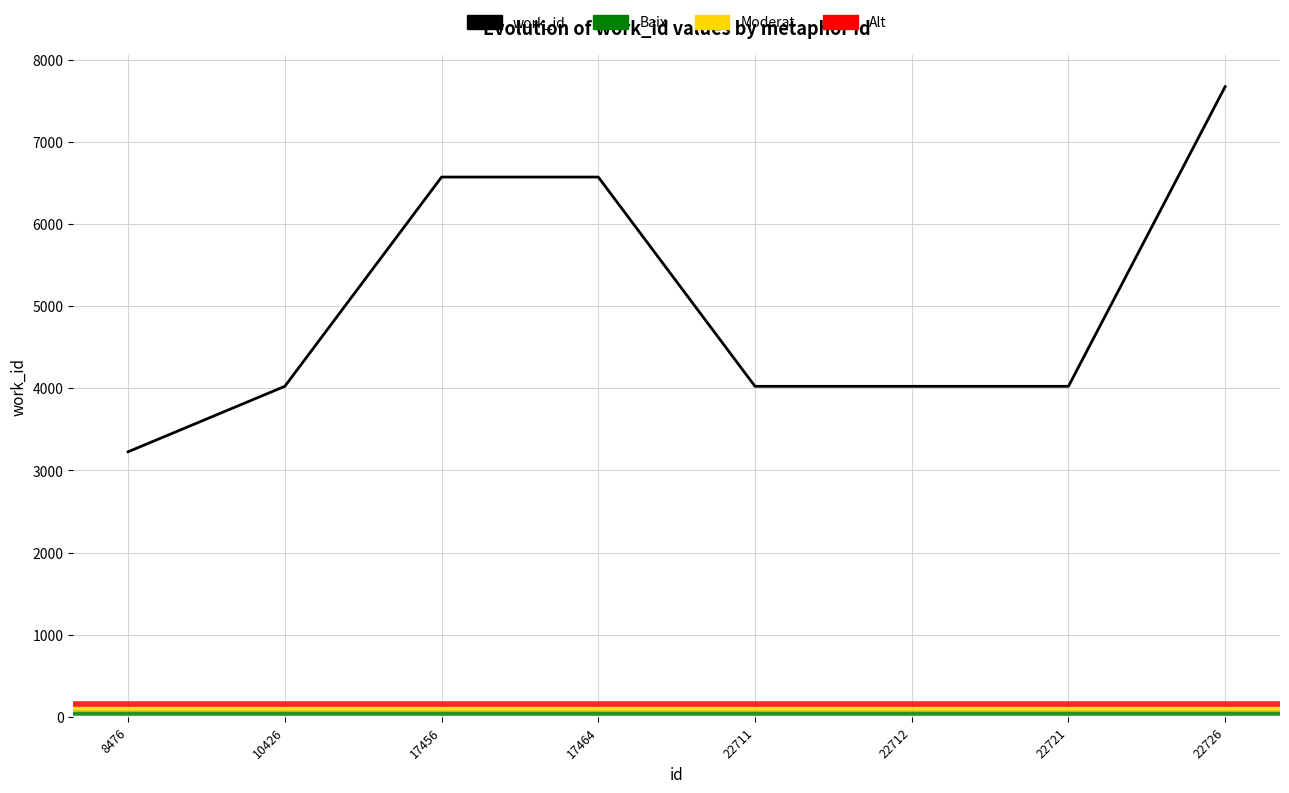

What is the value of the 8th point from the left?

7673